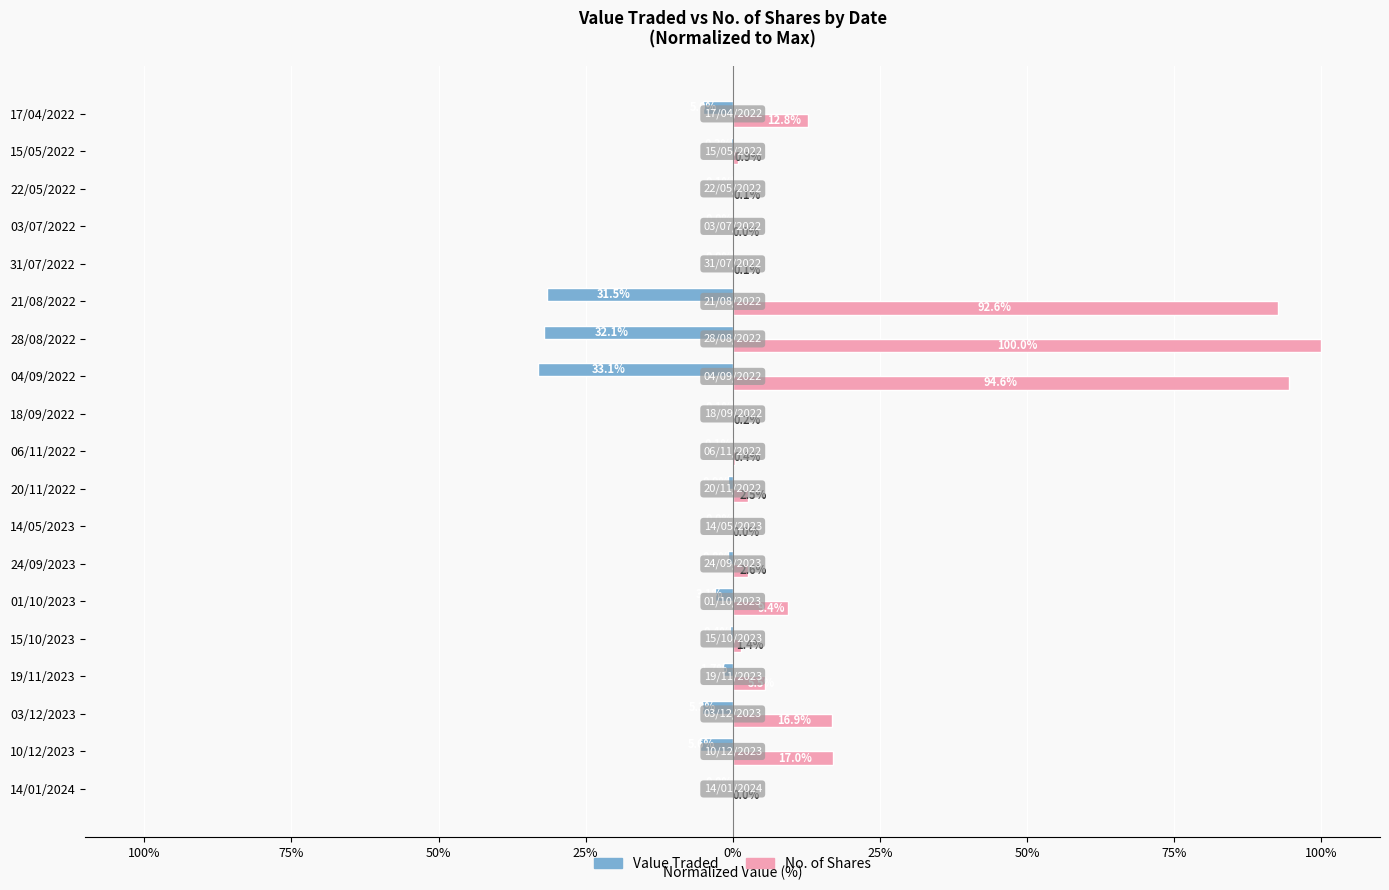

What are all the series names shown in the legend?

Value Traded, No. of Shares